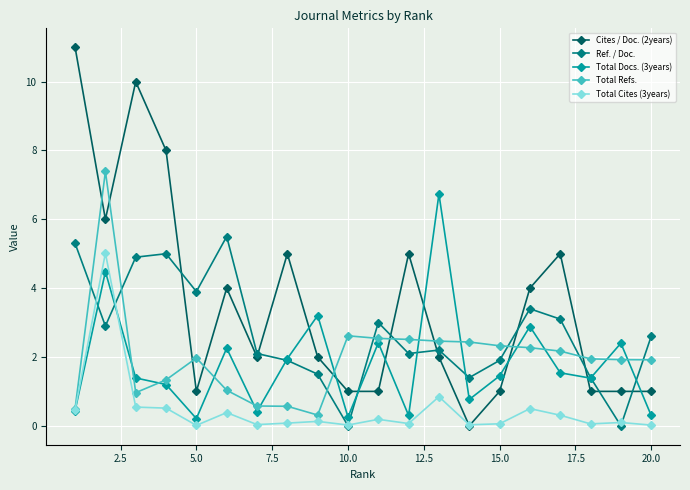

After their last crossing, which series has the higher values: Total Refs. or Cites / Doc. (2years)?

Total Refs.